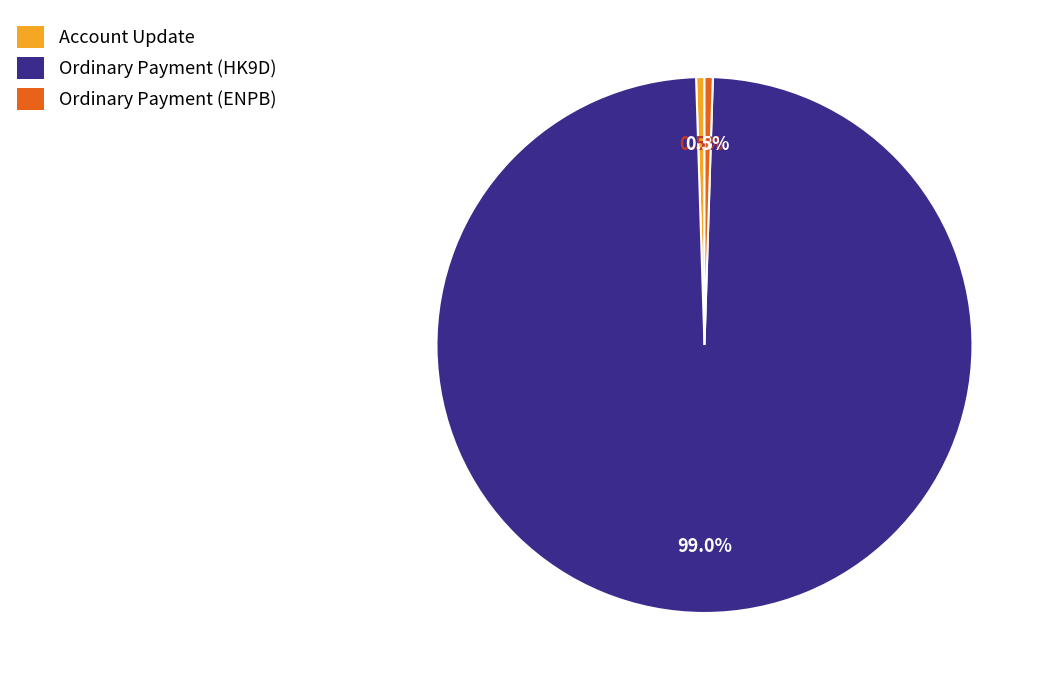

Combined, what portion of the pie is Account Update and Ordinary Payment (HK9D)?

99.5%